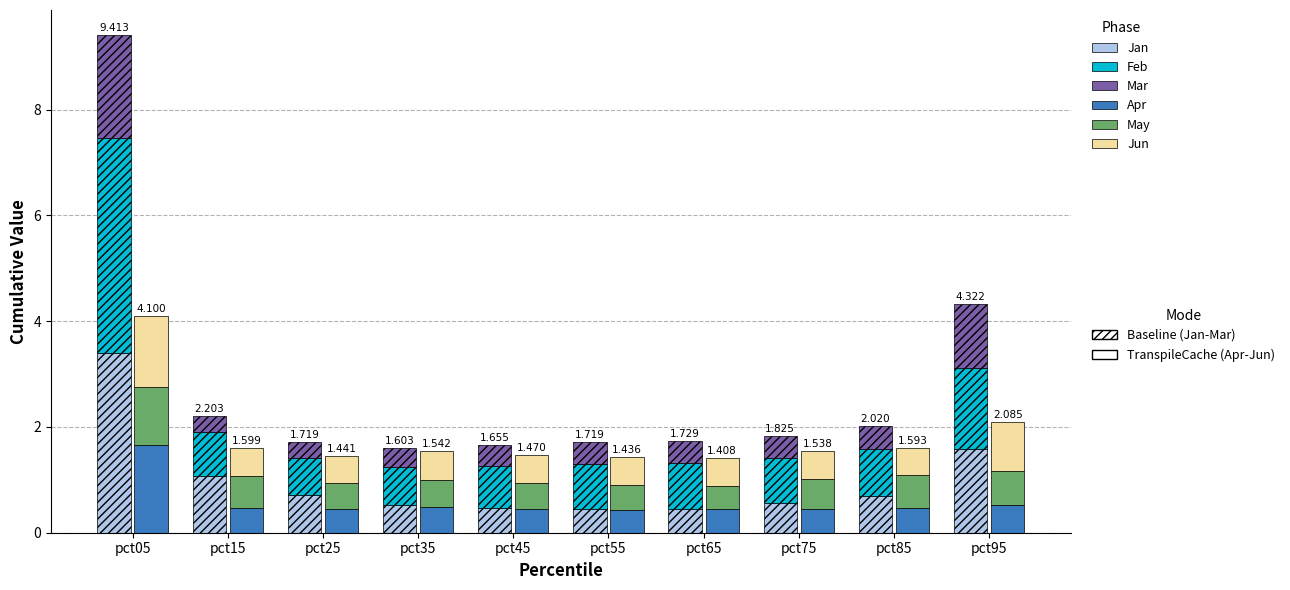

Reading right to left, extract all data points from this chart.

Jan: pct95=1.6	pct85=0.7	pct75=0.6	pct65=0.4	pct55=0.5	pct45=0.5	pct35=0.5	pct25=0.7	pct15=1.1	pct05=3.4
Feb: pct95=1.5	pct85=0.9	pct75=0.8	pct65=0.9	pct55=0.8	pct45=0.8	pct35=0.7	pct25=0.7	pct15=0.8	pct05=4.1
Mar: pct95=1.2	pct85=0.4	pct75=0.4	pct65=0.4	pct55=0.4	pct45=0.4	pct35=0.4	pct25=0.3	pct15=0.3	pct05=2.0
Apr: pct95=0.5	pct85=0.5	pct75=0.4	pct65=0.4	pct55=0.4	pct45=0.5	pct35=0.5	pct25=0.5	pct15=0.5	pct05=1.7
May: pct95=0.6	pct85=0.6	pct75=0.6	pct65=0.4	pct55=0.5	pct45=0.5	pct35=0.5	pct25=0.5	pct15=0.6	pct05=1.1
Jun: pct95=0.9	pct85=0.5	pct75=0.5	pct65=0.5	pct55=0.5	pct45=0.5	pct35=0.6	pct25=0.5	pct15=0.5	pct05=1.3